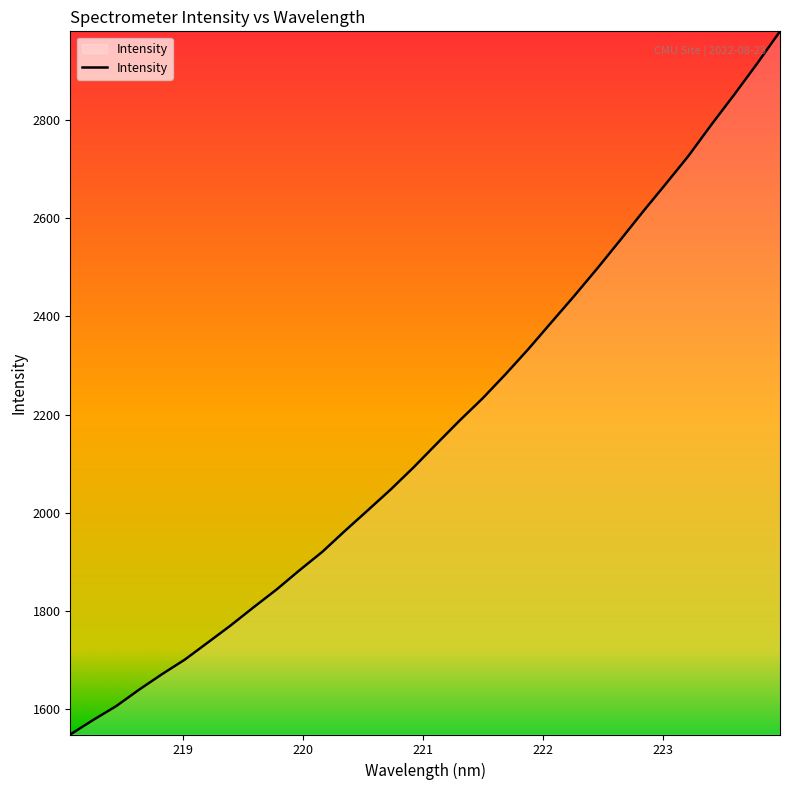

What is the maximum value shown in the chart?

2981.5